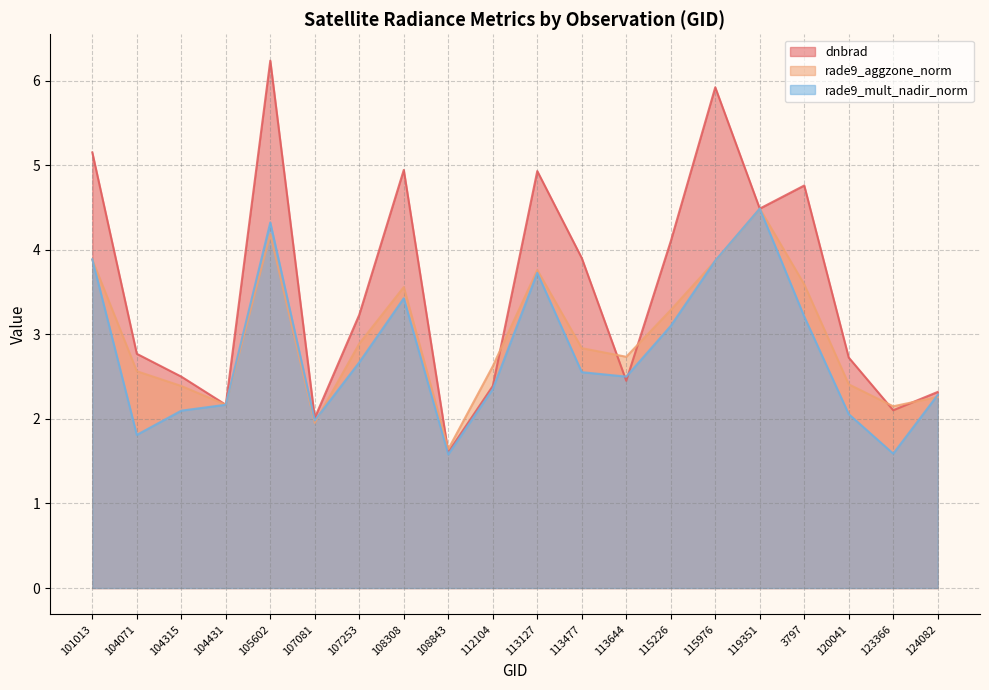

How many interior local valleys does the rade9_mult_nadir_norm series have?

5